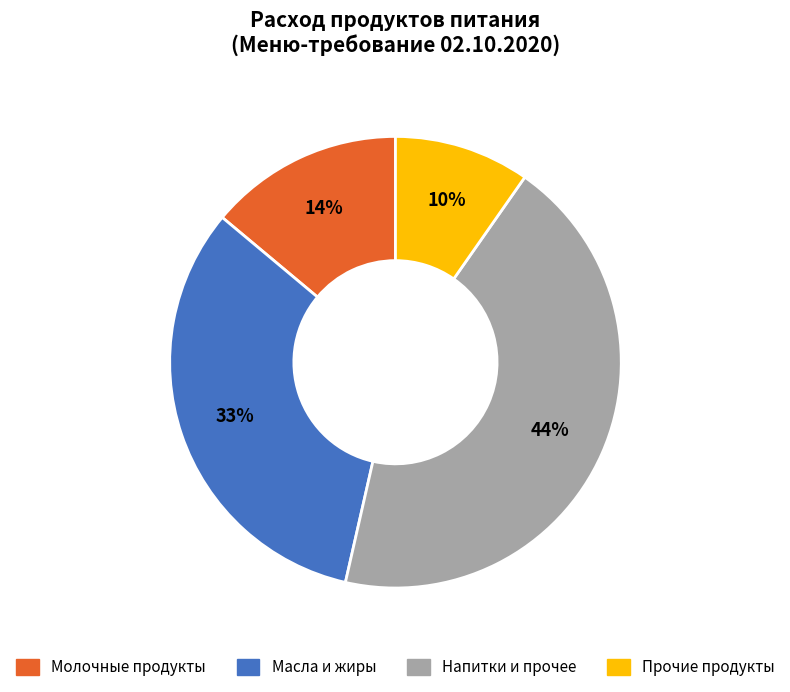

To the nearest percent, what is the average slice percentage?

25%